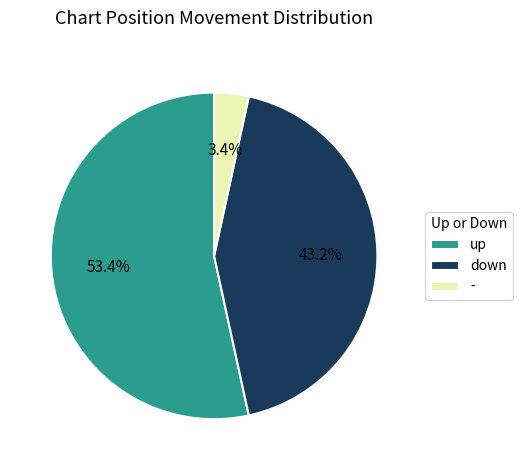

Which category accounts for the majority?

up